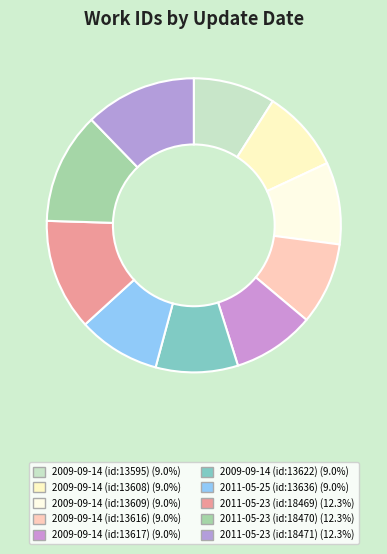

The 2011-05-23 (id:18469) slice represents 12% of the pie. True or false?

True